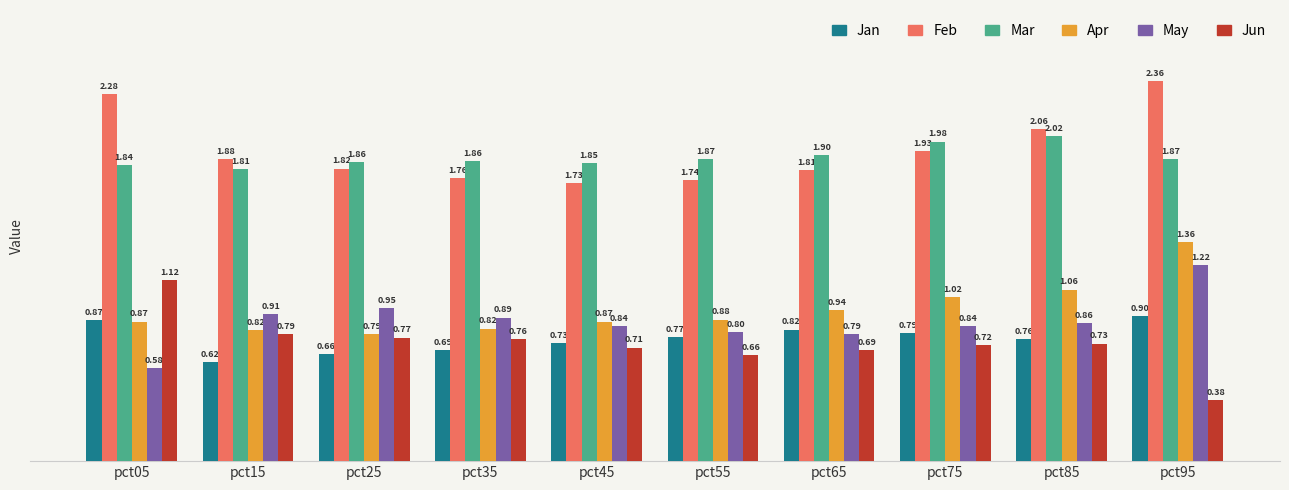

Which category has the lowest value in the Jun series?

pct95